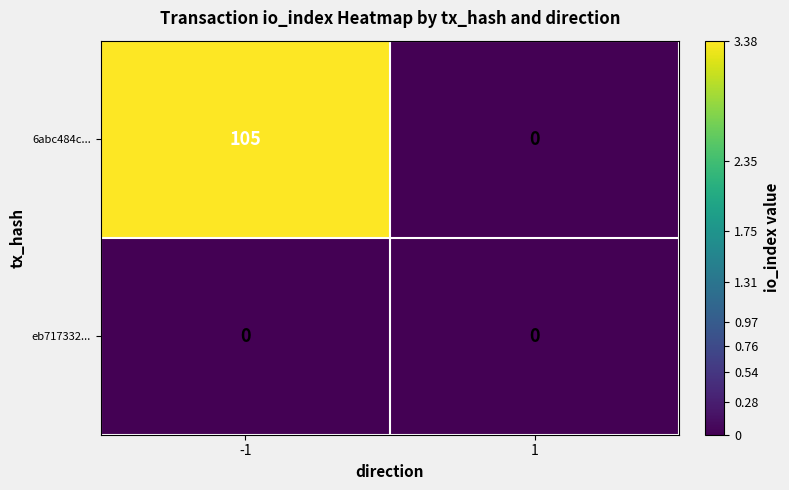

Reading left to right, extract all data points from this chart.

6abc484c...: 105	0
eb717332...: 0	0